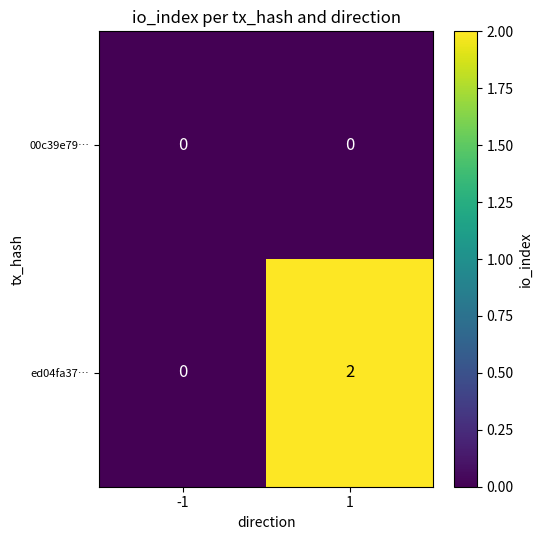

What is the total value across all series at 1?

2